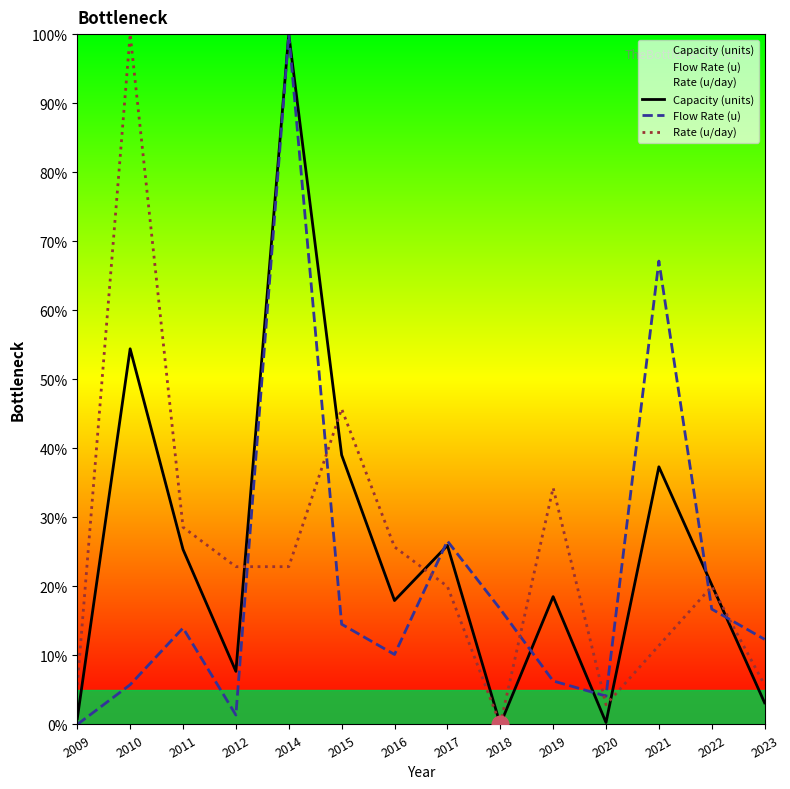

What is the sum of the Rate (u/day) values at 2012 and 2016?

48.6